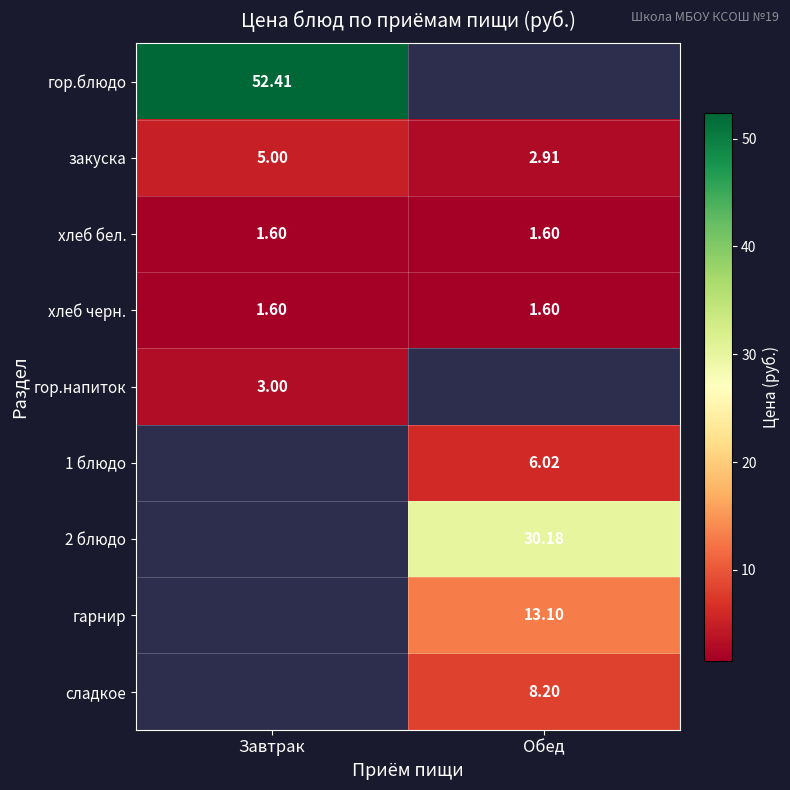

Is the value of гор.блюдо at Завтрак greater than the value of сладкое at Обед?

Yes